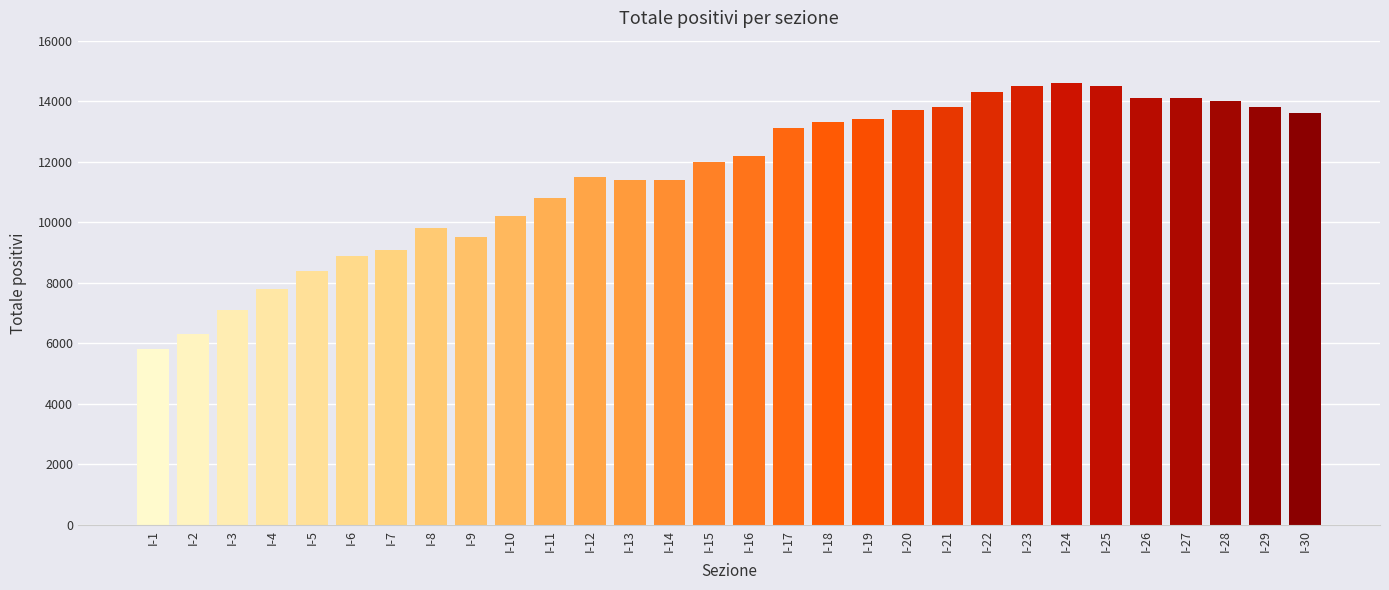

How many bars are there in total?

30